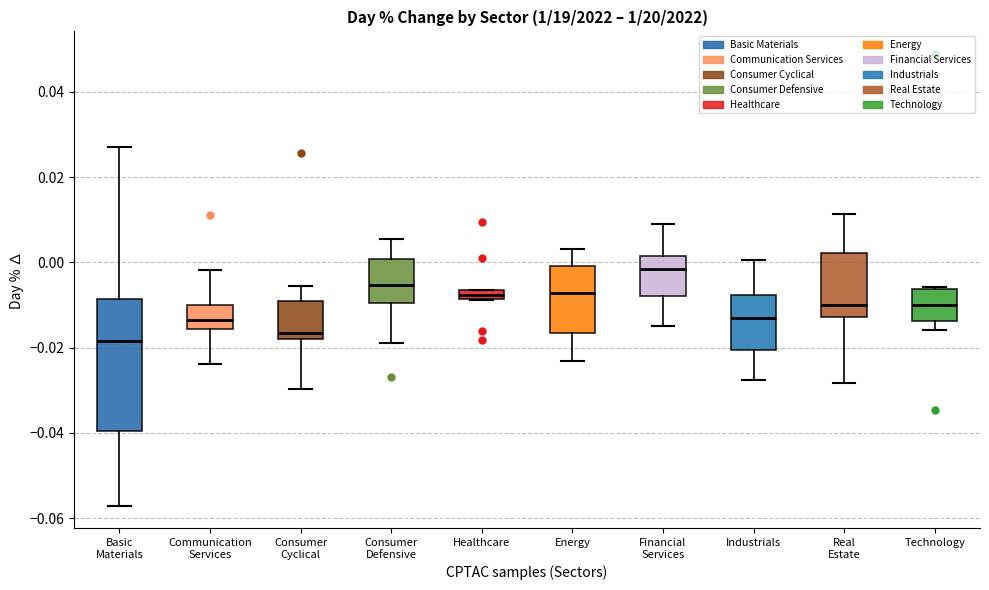

Which box has the highest median line?

Financial Services